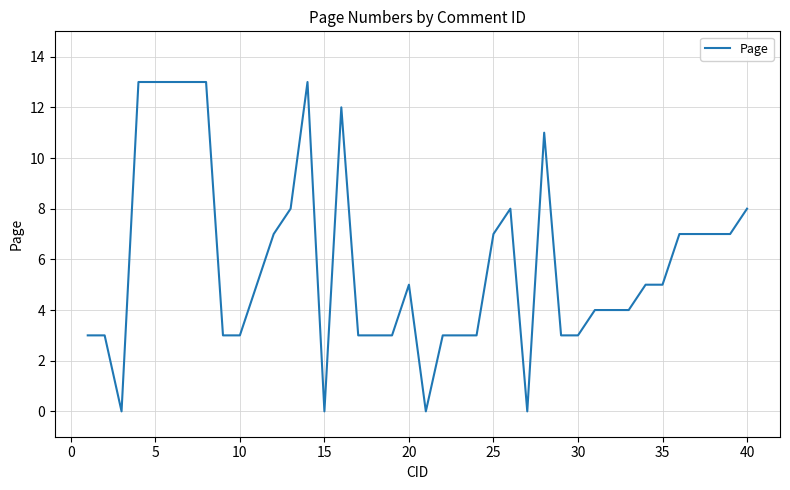

What is the greatest value displayed?

13